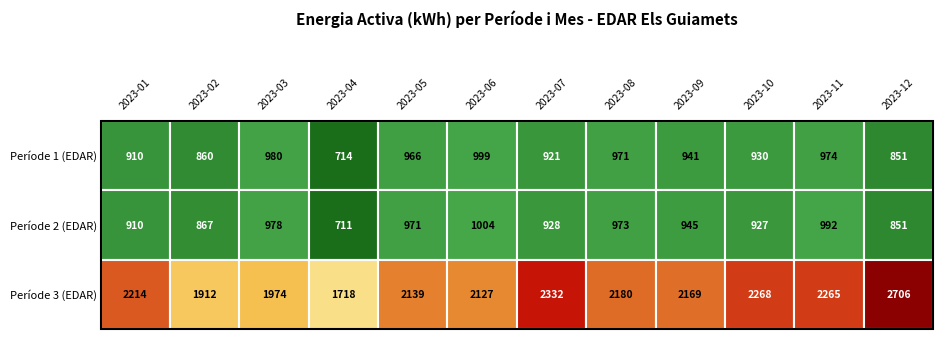

Which series has the largest range (max minus min)?

Període 3 (EDAR)